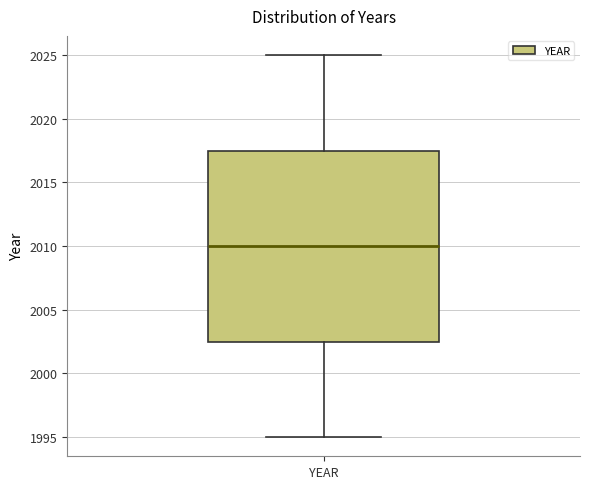

Where does the median line of the box for YEAR sit on the y-axis? The values are not printed on the chart, so give them approximately, as read against the axis.

2010.0